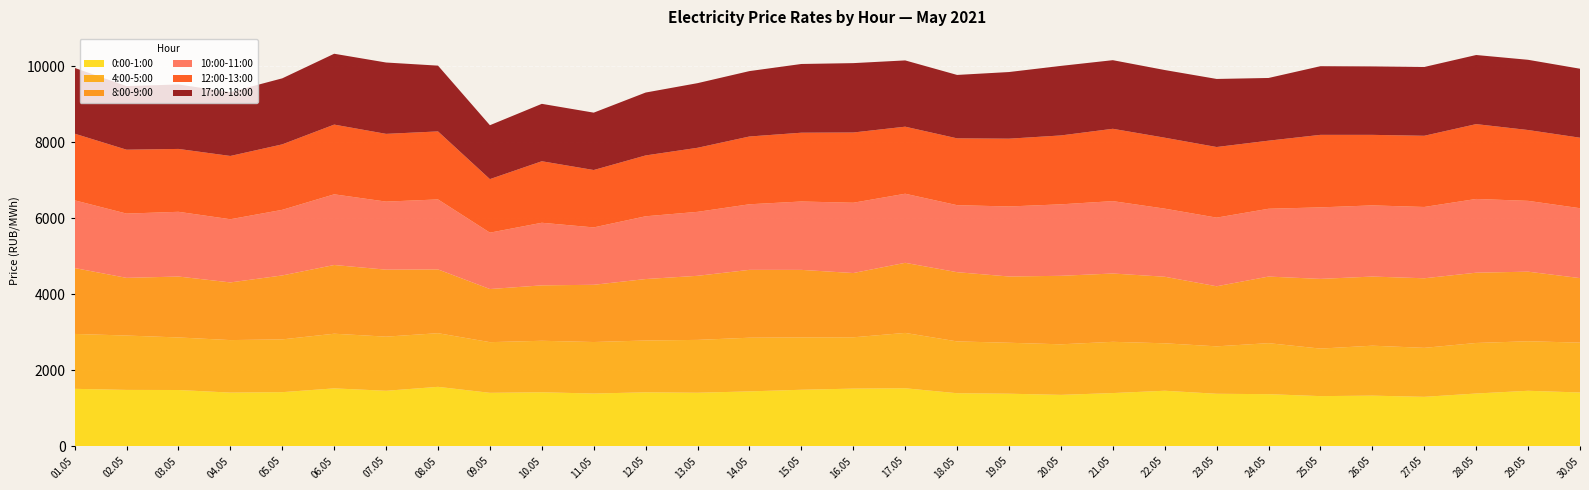

Reading left to right, list all the values displayed in this chart.

0:00-1:00: 01.05.2021=1516.5	02.05.2021=1488.2	03.05.2021=1485.6	04.05.2021=1417.5	05.05.2021=1429.0	06.05.2021=1528.5	07.05.2021=1465.3	08.05.2021=1568.8	09.05.2021=1411.5	10.05.2021=1426.2	11.05.2021=1392.7	12.05.2021=1425.0	13.05.2021=1413.8	14.05.2021=1449.2	15.05.2021=1492.2	16.05.2021=1522.4	17.05.2021=1531.3	18.05.2021=1400.9	19.05.2021=1388.4	20.05.2021=1357.6	21.05.2021=1405.2	22.05.2021=1466.2	23.05.2021=1386.6	24.05.2021=1376.2	25.05.2021=1324.7	26.05.2021=1337.5	27.05.2021=1306.0	28.05.2021=1393.3	29.05.2021=1465.4	30.05.2021=1420.5
4:00-5:00: 01.05.2021=1444.0	02.05.2021=1430.0	03.05.2021=1382.2	04.05.2021=1381.0	05.05.2021=1388.1	06.05.2021=1437.6	07.05.2021=1423.9	08.05.2021=1411.2	09.05.2021=1332.6	10.05.2021=1354.3	11.05.2021=1355.0	12.05.2021=1362.8	13.05.2021=1389.8	14.05.2021=1411.9	15.05.2021=1377.0	16.05.2021=1349.2	17.05.2021=1456.0	18.05.2021=1363.0	19.05.2021=1340.0	20.05.2021=1329.8	21.05.2021=1347.9	22.05.2021=1247.9	23.05.2021=1247.5	24.05.2021=1341.6	25.05.2021=1250.1	26.05.2021=1313.8	27.05.2021=1288.2	28.05.2021=1329.3	29.05.2021=1302.7	30.05.2021=1311.2
8:00-9:00: 01.05.2021=1733.0	02.05.2021=1516.9	03.05.2021=1602.3	04.05.2021=1516.8	05.05.2021=1681.8	06.05.2021=1807.3	07.05.2021=1761.7	08.05.2021=1677.0	09.05.2021=1397.2	10.05.2021=1457.4	11.05.2021=1505.2	12.05.2021=1616.2	13.05.2021=1685.6	14.05.2021=1784.7	15.05.2021=1775.9	16.05.2021=1690.5	17.05.2021=1843.5	18.05.2021=1820.5	19.05.2021=1742.6	20.05.2021=1801.6	21.05.2021=1796.6	22.05.2021=1750.6	23.05.2021=1579.7	24.05.2021=1751.4	25.05.2021=1833.1	26.05.2021=1818.2	27.05.2021=1830.0	28.05.2021=1848.6	29.05.2021=1829.8	30.05.2021=1697.1
10:00-11:00: 01.05.2021=1781.1	02.05.2021=1690.2	03.05.2021=1702.6	04.05.2021=1661.8	05.05.2021=1725.5	06.05.2021=1859.2	07.05.2021=1789.7	08.05.2021=1841.1	09.05.2021=1482.5	10.05.2021=1646.3	11.05.2021=1509.0	12.05.2021=1650.9	13.05.2021=1682.2	14.05.2021=1724.8	15.05.2021=1798.5	16.05.2021=1848.5	17.05.2021=1817.2	18.05.2021=1762.5	19.05.2021=1841.7	20.05.2021=1880.0	21.05.2021=1903.6	22.05.2021=1791.1	23.05.2021=1805.3	24.05.2021=1783.4	25.05.2021=1881.2	26.05.2021=1871.8	27.05.2021=1875.3	28.05.2021=1939.3	29.05.2021=1862.7	30.05.2021=1838.3
12:00-13:00: 01.05.2021=1752.9	02.05.2021=1680.7	03.05.2021=1653.7	04.05.2021=1664.0	05.05.2021=1722.0	06.05.2021=1833.6	07.05.2021=1781.9	08.05.2021=1788.8	09.05.2021=1408.3	10.05.2021=1618.0	11.05.2021=1509.6	12.05.2021=1600.2	13.05.2021=1684.9	14.05.2021=1782.7	15.05.2021=1809.3	16.05.2021=1847.7	17.05.2021=1763.5	18.05.2021=1757.6	19.05.2021=1783.3	20.05.2021=1812.1	21.05.2021=1902.5	22.05.2021=1865.9	23.05.2021=1857.3	24.05.2021=1790.8	25.05.2021=1907.4	26.05.2021=1855.1	27.05.2021=1872.7	28.05.2021=1968.3	29.05.2021=1863.1	30.05.2021=1854.2
17:00-18:00: 01.05.2021=1729.8	02.05.2021=1673.9	03.05.2021=1695.2	04.05.2021=1680.2	05.05.2021=1736.6	06.05.2021=1863.4	07.05.2021=1876.6	08.05.2021=1729.8	09.05.2021=1417.8	10.05.2021=1510.0	11.05.2021=1508.9	12.05.2021=1654.3	13.05.2021=1699.8	14.05.2021=1720.0	15.05.2021=1807.6	16.05.2021=1824.7	17.05.2021=1743.0	18.05.2021=1667.7	19.05.2021=1752.6	20.05.2021=1829.0	21.05.2021=1804.8	22.05.2021=1779.8	23.05.2021=1790.2	24.05.2021=1649.0	25.05.2021=1805.6	26.05.2021=1800.3	27.05.2021=1809.2	28.05.2021=1817.7	29.05.2021=1846.8	30.05.2021=1814.5